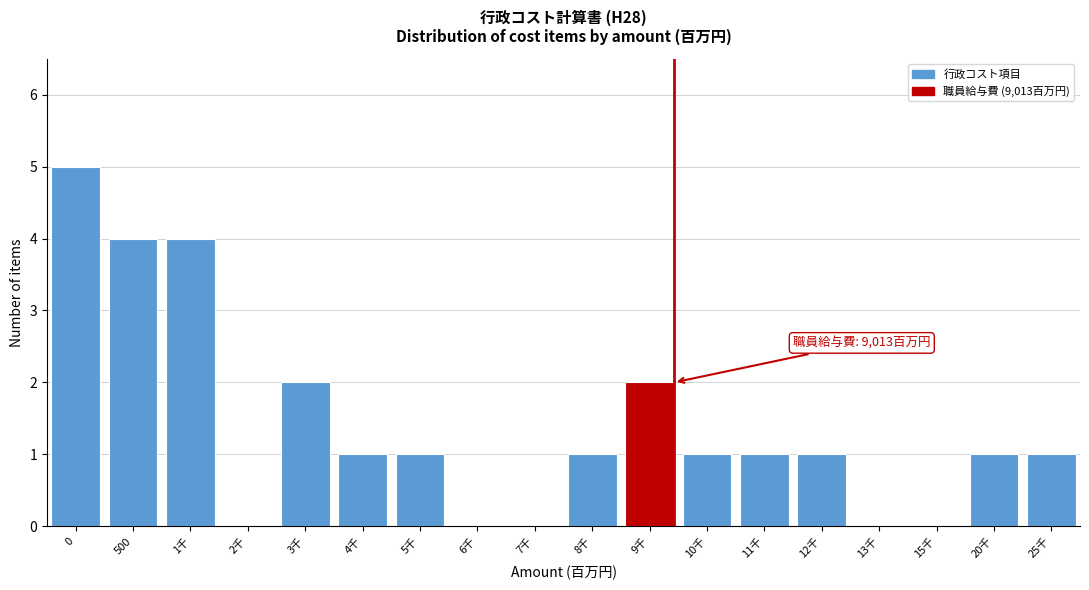

Reading right to left, transcribe all the data shown in this chart.

25千=1	20千=1	15千=0	13千=0	12千=1	11千=1	10千=1	9千=2	8千=1	7千=0	6千=0	5千=1	4千=1	3千=2	2千=0	1千=4	500=4	0=5